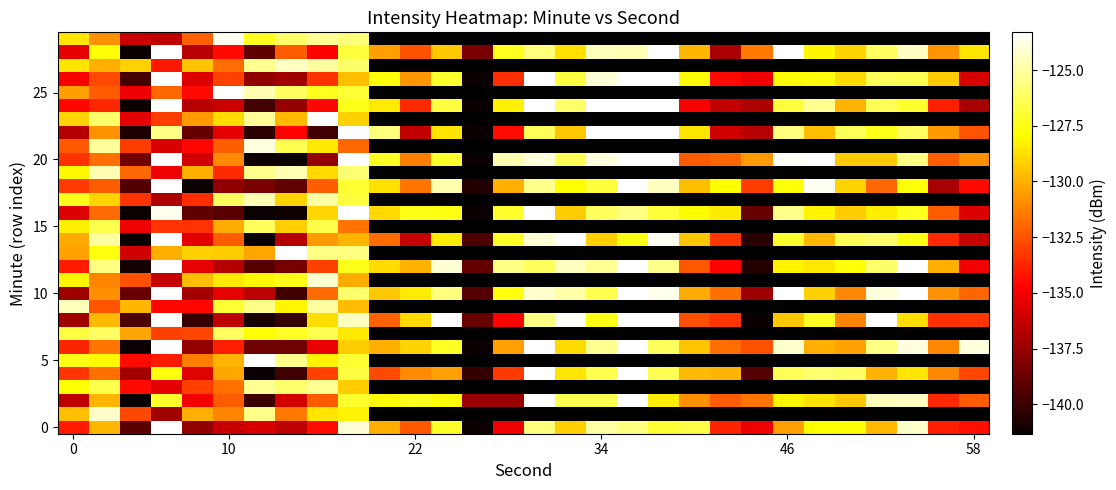

How many data points does each series have?

30